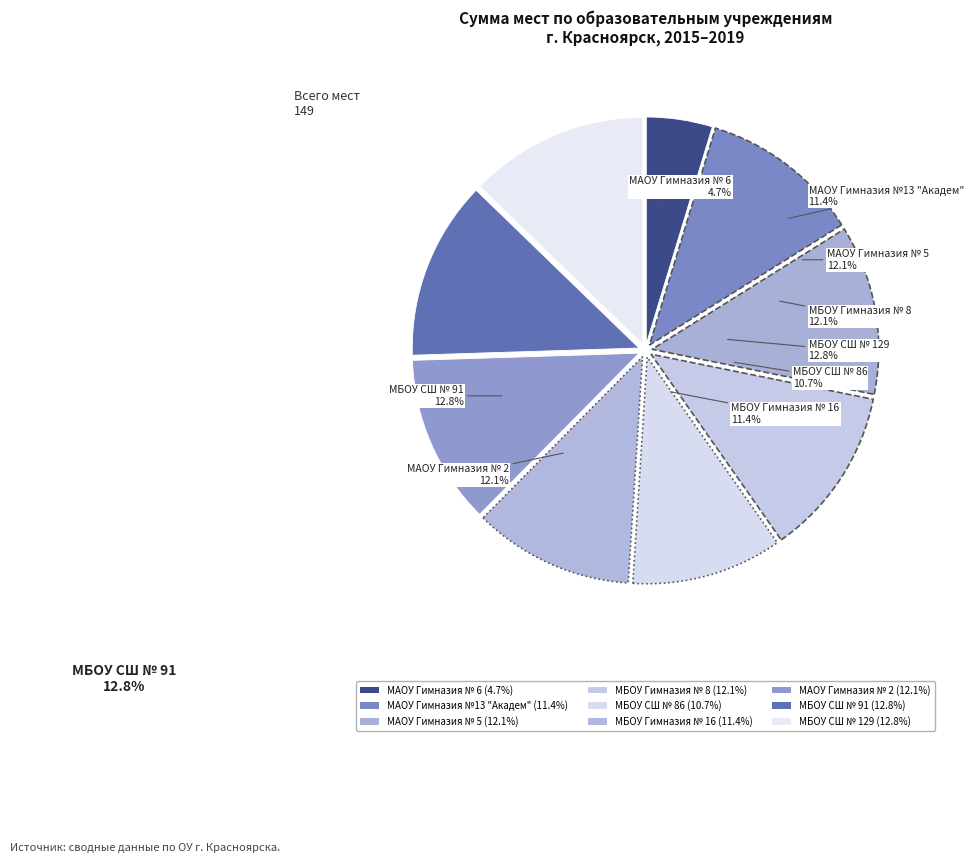

To the nearest percent, what portion does МБОУ СШ № 129 represent?

13%